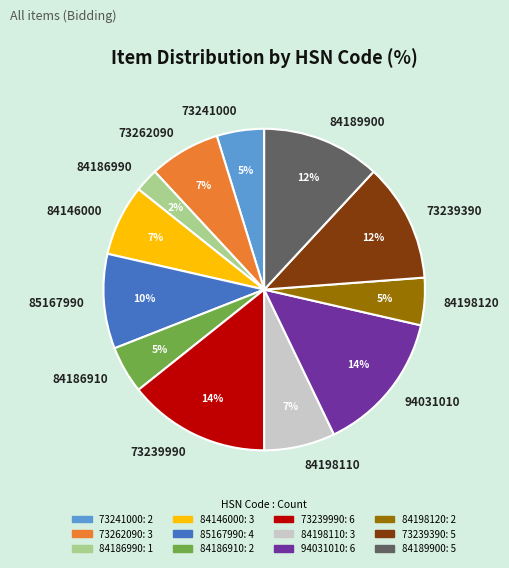

How many slices are in this pie chart?

12